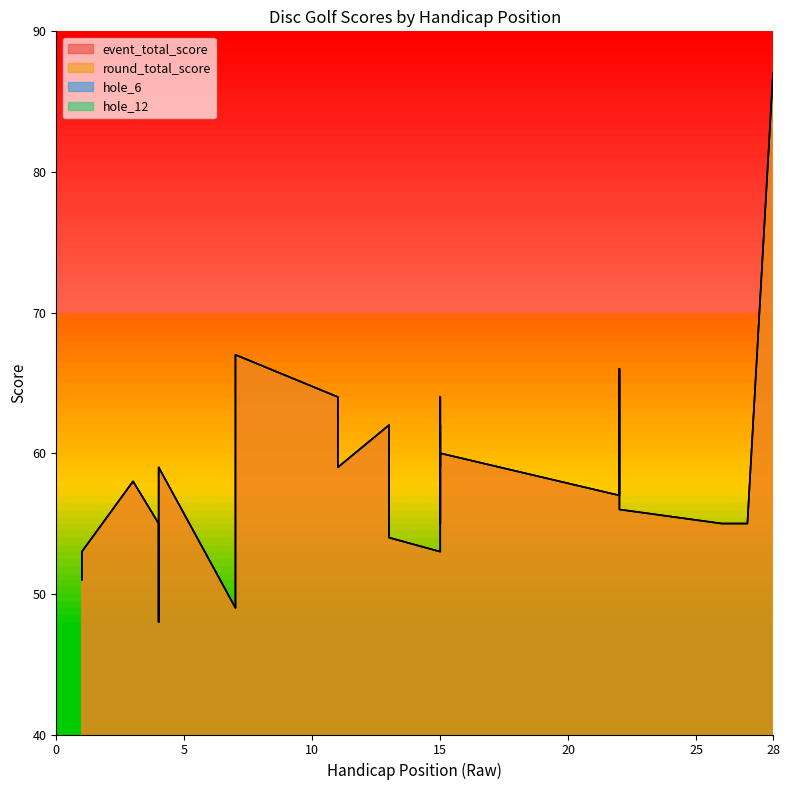

At which category does round_total_score reach its first local peak?

3